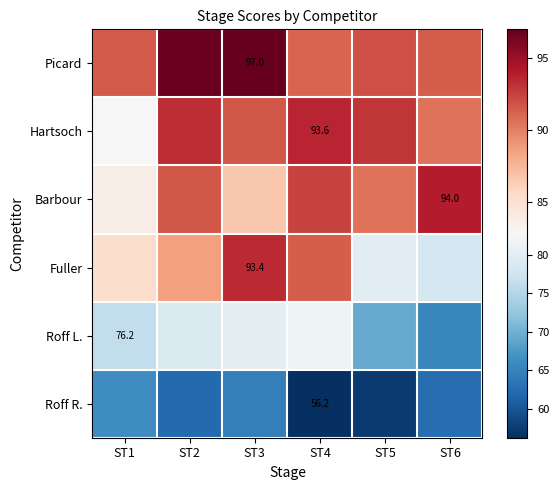

At how many categories does at least one series exceed 65?

6